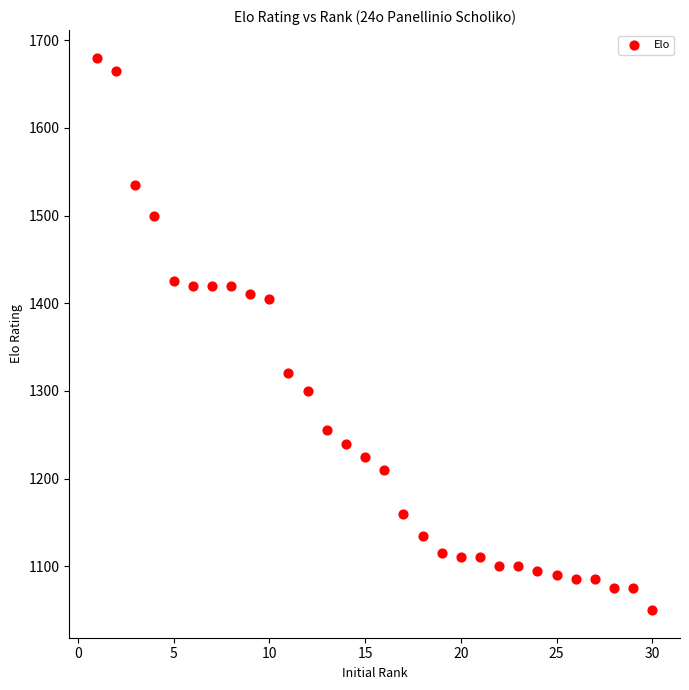

What is the range of Y values (max minus min)?

630